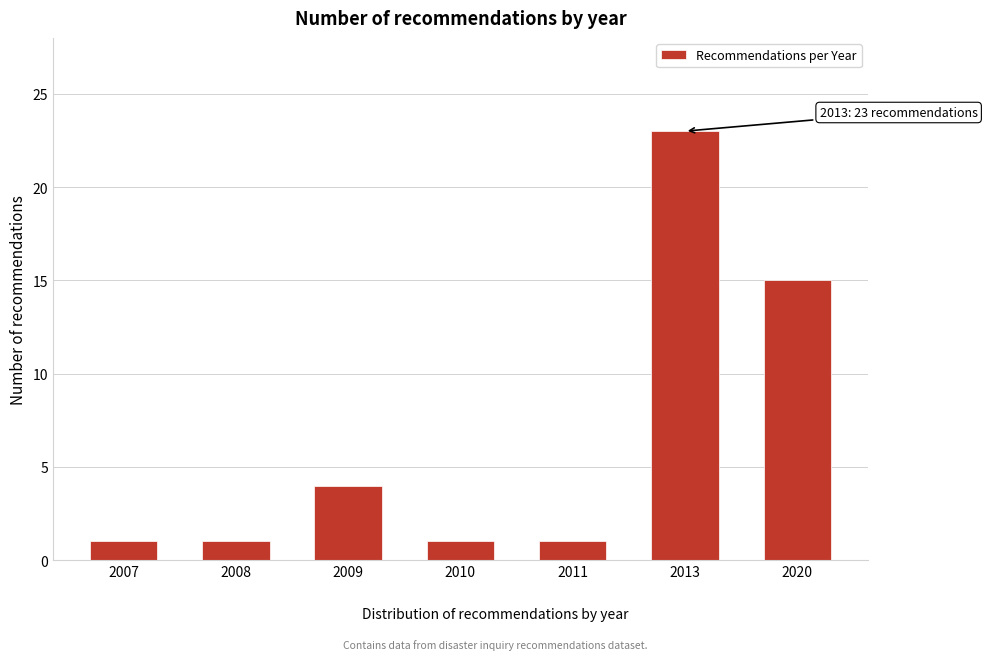

Reading left to right, what are all the values shown in this chart?

2007=1	2008=1	2009=4	2010=1	2011=1	2013=23	2020=15